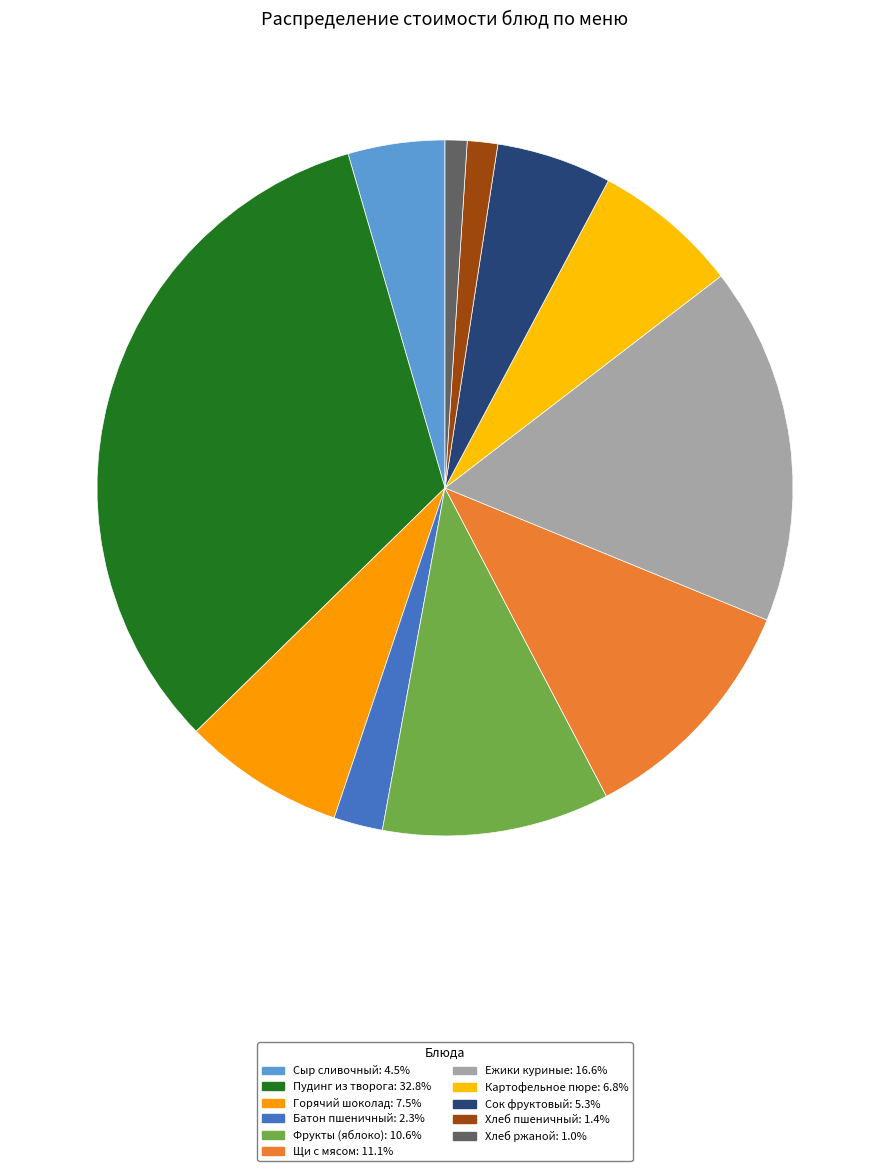

What is the smallest slice in the pie chart?

Хлеб ржаной